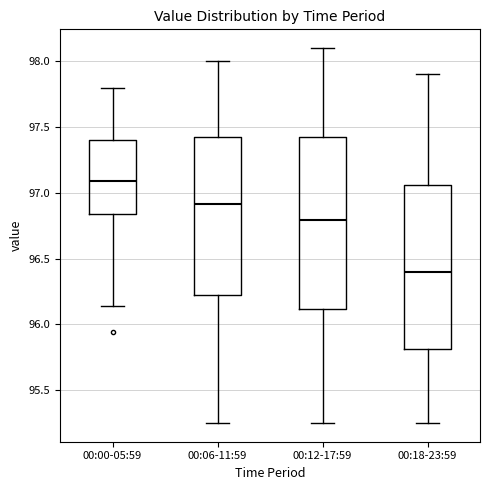

Reading left to right, transcribe this box plot: for each box, give where its median line is, the range the box spans, and where its two whiskers end, as read against the y-axis. The values are not printed on the chart, so give them approximately, as read against the axis.

00:00-05:59: median 97.10, box 96.85 to 97.40, whiskers 96.15 to 97.80
00:06-11:59: median 96.90, box 96.20 to 97.45, whiskers 95.25 to 98.00
00:12-17:59: median 96.80, box 96.10 to 97.45, whiskers 95.25 to 98.10
00:18-23:59: median 96.40, box 95.80 to 97.05, whiskers 95.25 to 97.90